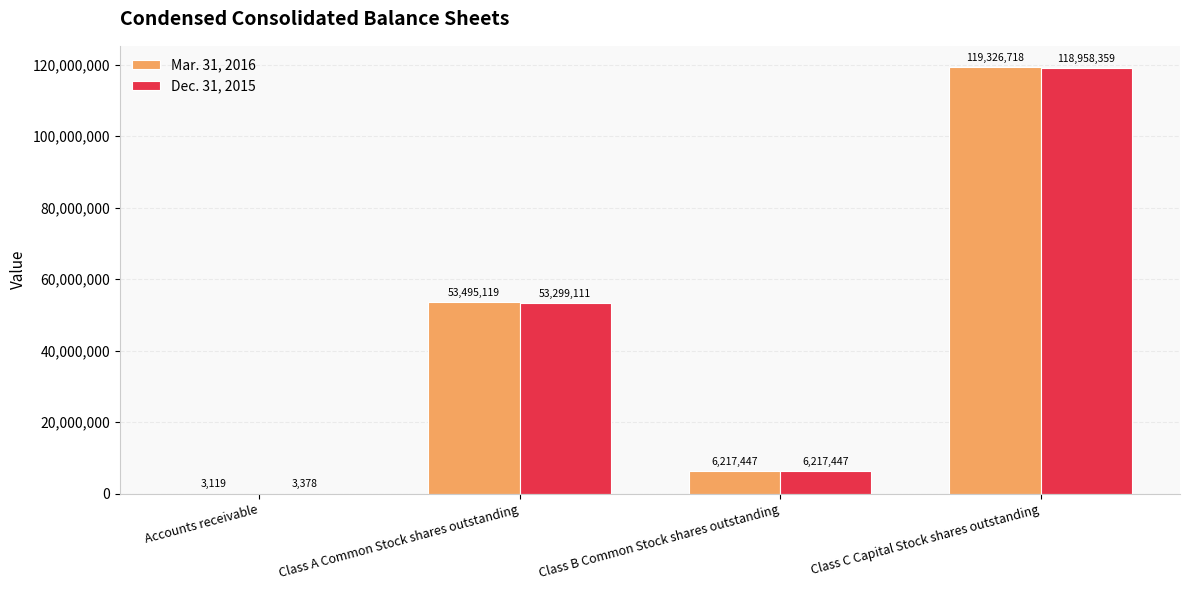

Where is Mar. 31, 2016 nearest to the value 59664918?

Class A Common Stock shares outstanding